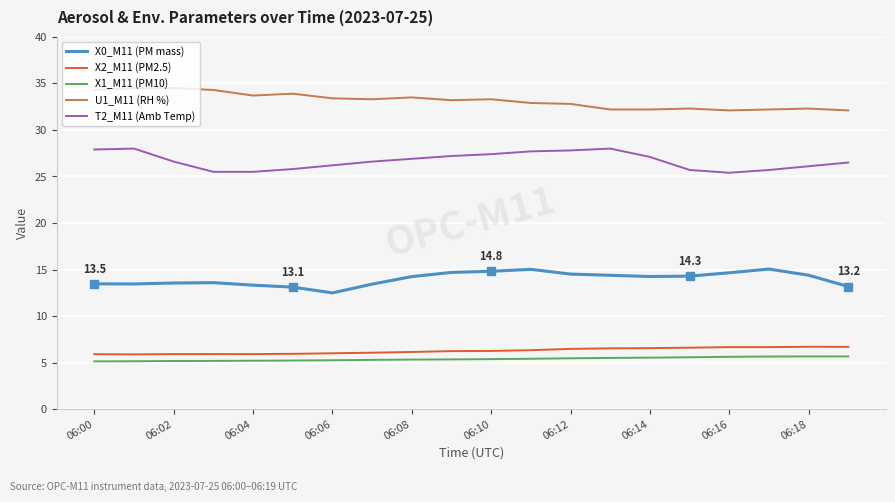

What is the maximum value shown in the chart?

34.5